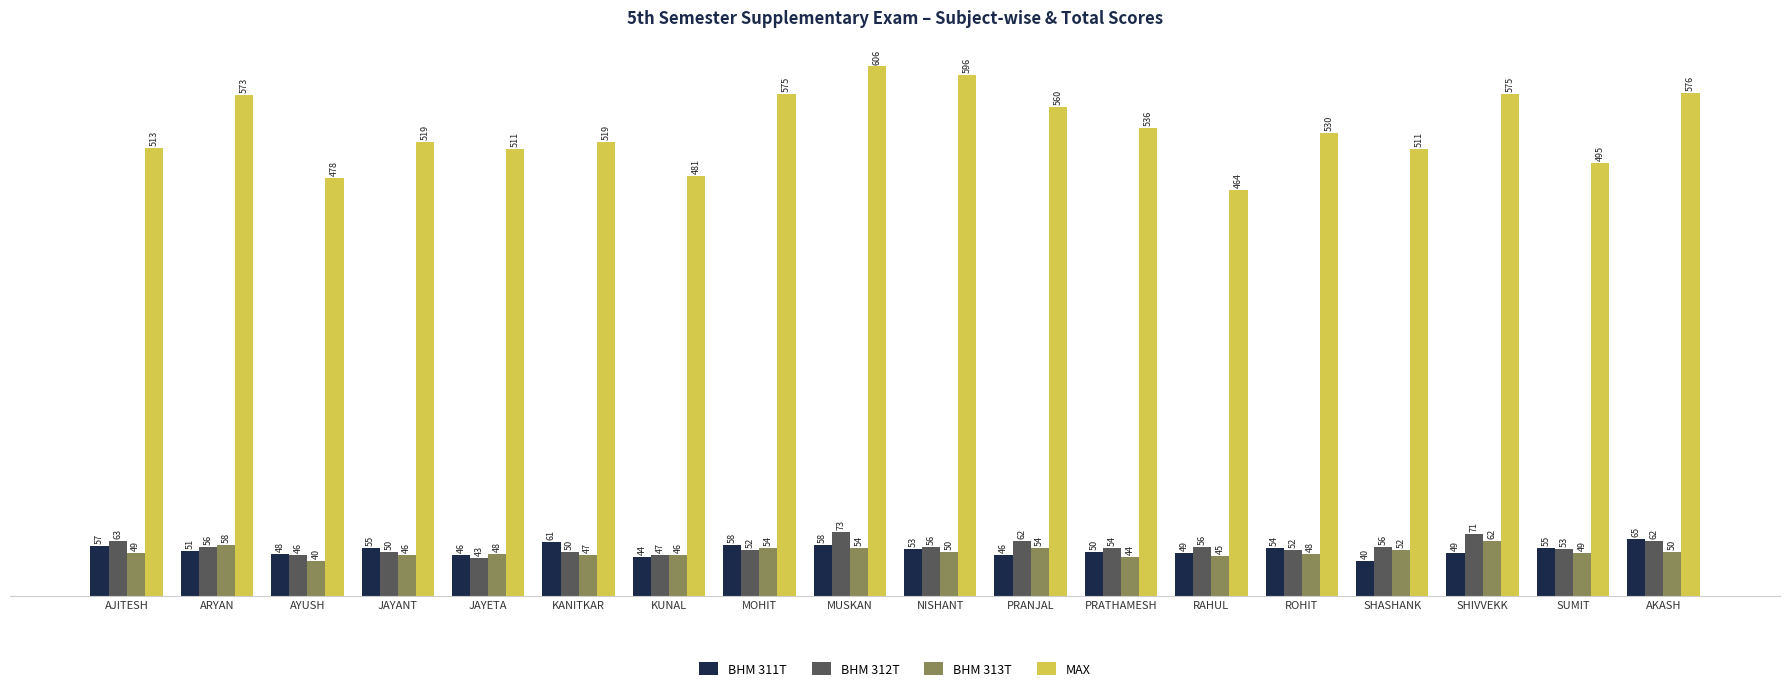

Rank the series at ROHIT from lowest to highest value.

BHM 313T, BHM 312T, BHM 311T, MAX